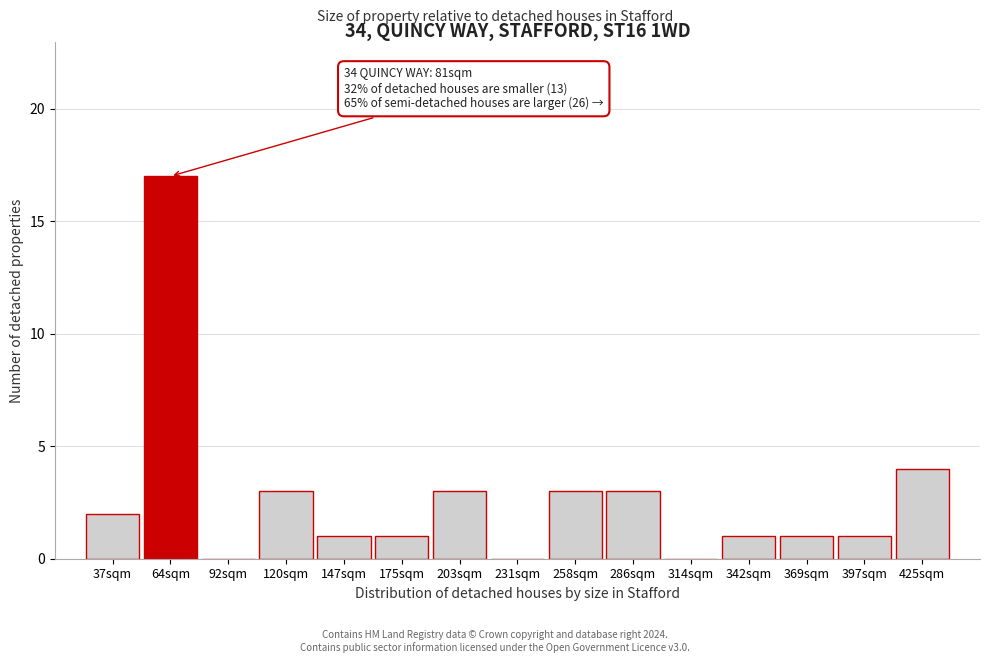

Reading left to right, list all the values displayed in this chart.

37sqm=2	64sqm=17	92sqm=0	120sqm=3	147sqm=1	175sqm=1	203sqm=3	231sqm=0	258sqm=3	286sqm=3	314sqm=0	342sqm=1	369sqm=1	397sqm=1	425sqm=4